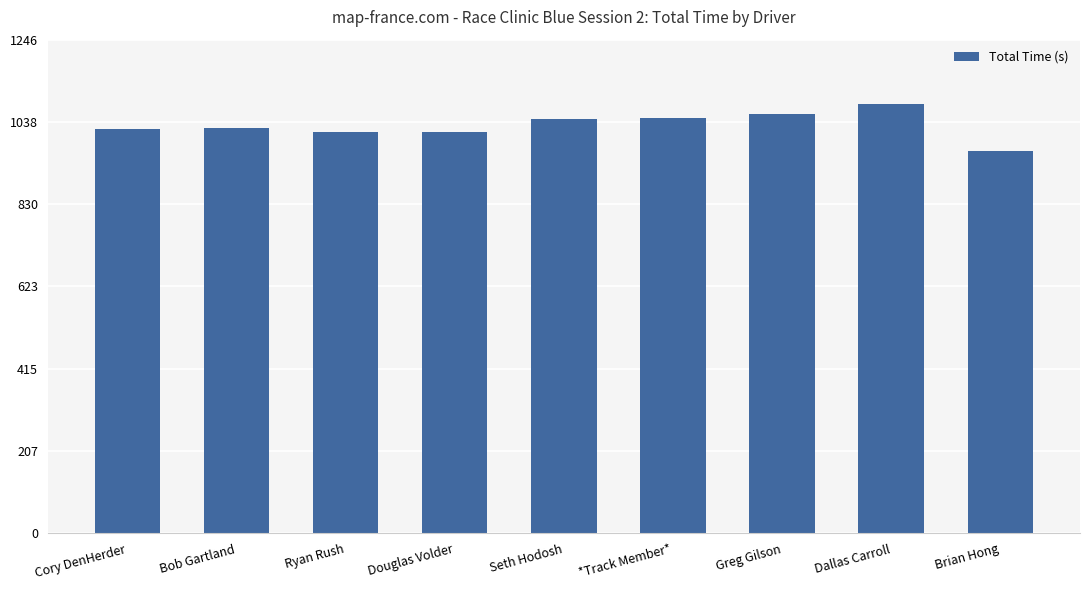

Are the bars grouped side by side (vs. stacked)?

No